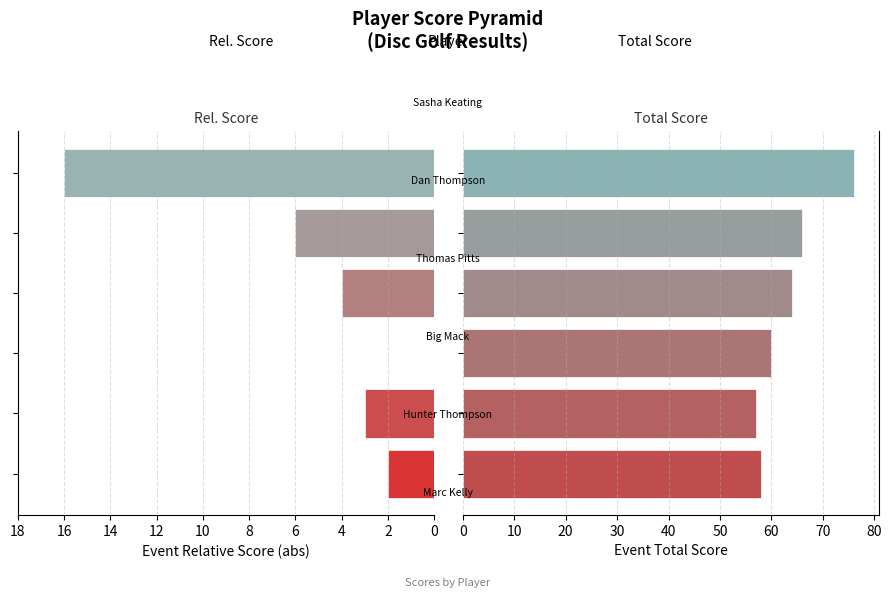

Which series has the widest spread of values?

Event Total Score